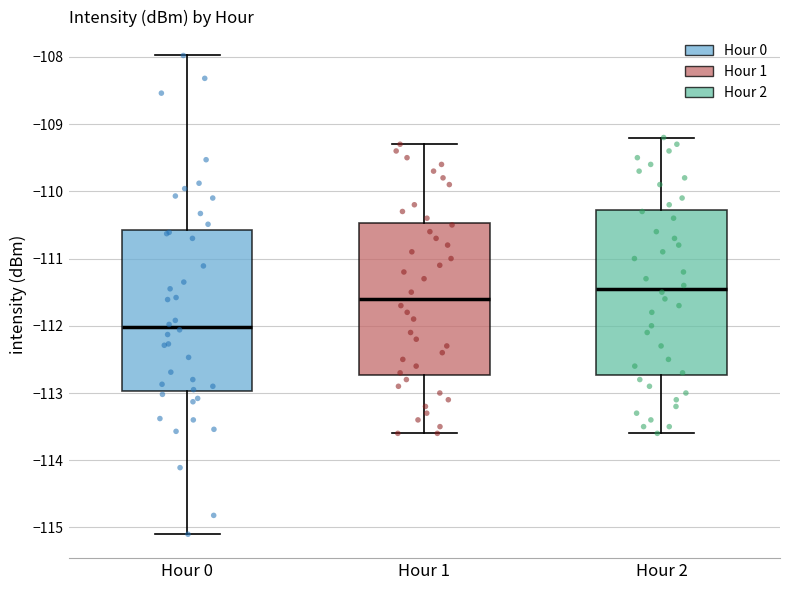

Reading left to right, read every box against the y-axis: the position of its median line, the range the box covers, and the ends of its whiskers. The values are not printed on the chart, so give them approximately, as read against the axis.

Hour 0: median -112.0, box -113.0 to -110.6, whiskers -115.1 to -108.0
Hour 1: median -111.6, box -112.7 to -110.5, whiskers -113.6 to -109.3
Hour 2: median -111.4, box -112.7 to -110.3, whiskers -113.6 to -109.2